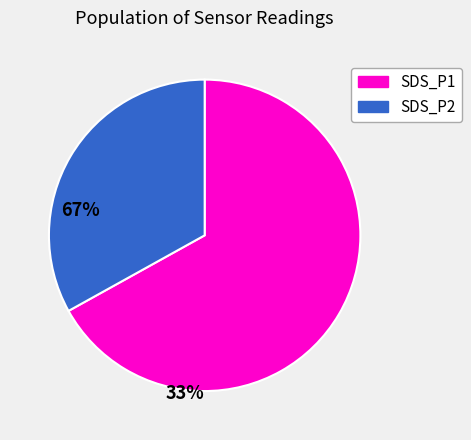

Count the number of slices in the pie.

2